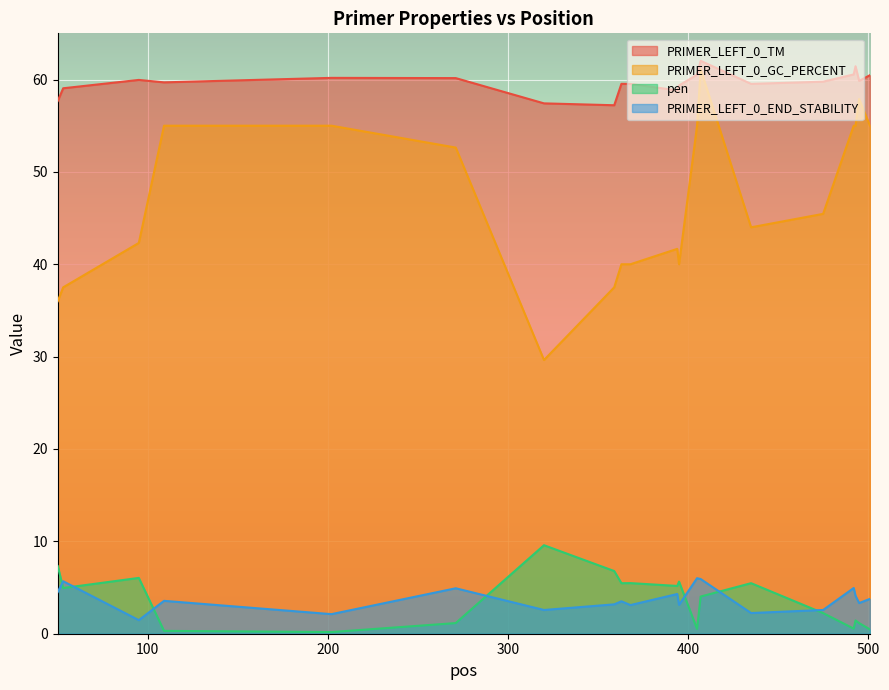

Reading left to right, extract all data points from this chart.

PRIMER_LEFT_0_TM: 50=57.7	53=59.1	95=60.0	109=59.7	202=60.2	271=60.2	320=57.4	359=57.2	363=59.5	368=59.5	394=58.8	395=59.4	405=60.5	407=62.0	435=59.5	475=59.8	492=60.5	493=61.4	495=59.8	501=60.5
PRIMER_LEFT_0_GC_PERCENT: 50=36.0	53=37.5	95=42.3	109=55.0	202=55.0	271=52.6	320=29.6	359=37.5	363=40.0	368=40.0	394=41.7	395=40.0	405=55.0	407=61.1	435=44.0	475=45.5	492=55.0	493=55.0	495=57.9	501=55.0
pen: 50=7.3	53=4.9	95=6.0	109=0.3	202=0.2	271=1.2	320=9.6	359=6.8	363=5.5	368=5.5	394=5.2	395=5.6	405=0.5	407=4.0	435=5.5	475=2.2	492=0.6	493=1.4	495=1.2	501=0.5
PRIMER_LEFT_0_END_STABILITY: 50=4.5	53=5.7	95=1.5	109=3.6	202=2.1	271=4.9	320=2.6	359=3.2	363=3.5	368=3.1	394=4.3	395=3.1	405=6.0	407=5.9	435=2.2	475=2.6	492=5.0	493=4.1	495=3.3	501=3.8